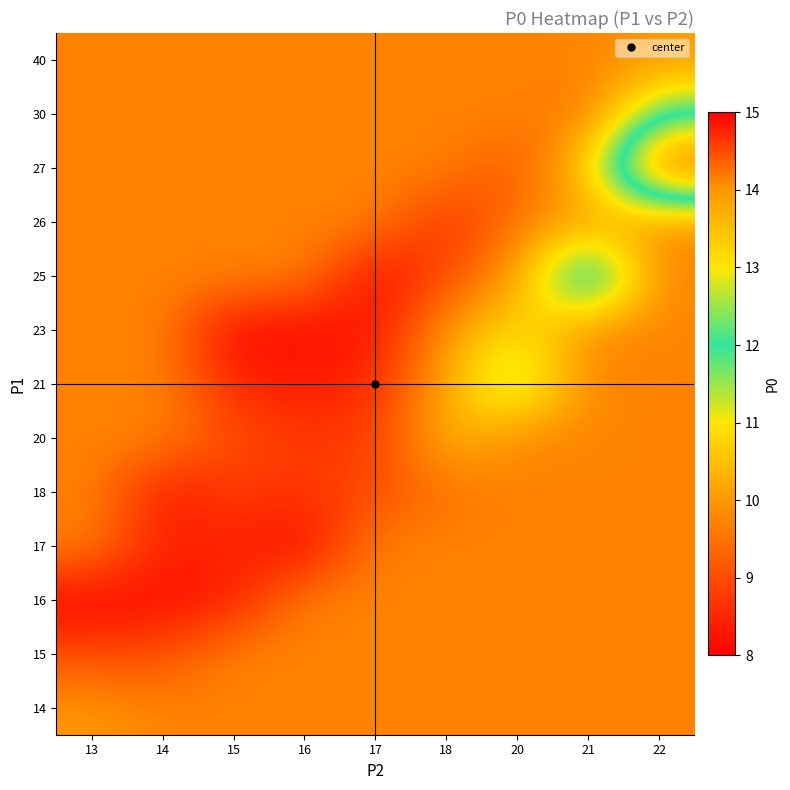

What is the spread (max minus min) of values at 17?

1.7